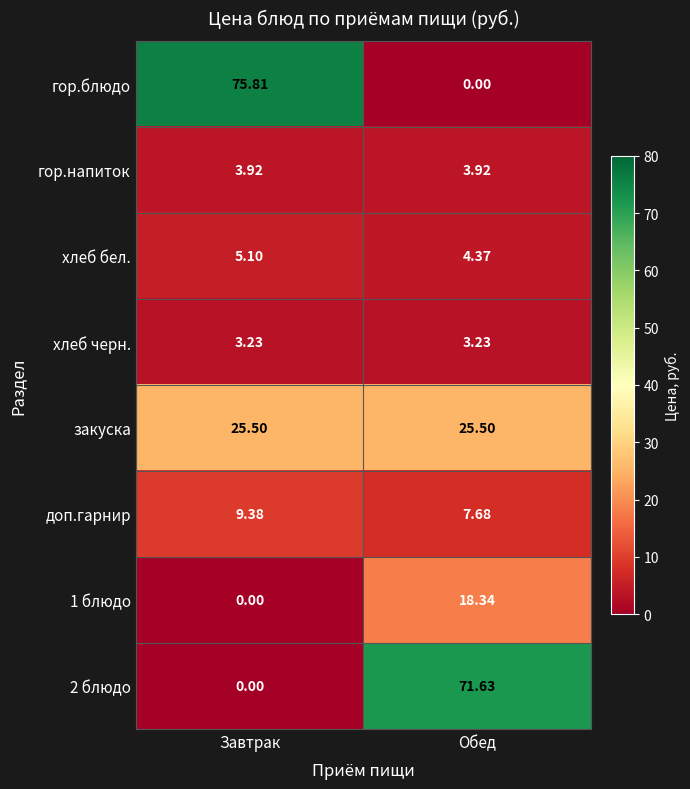

List the series in order of their peak value, lowest first.

хлеб черн., гор.напиток, хлеб бел., доп.гарнир, 1 блюдо, закуска, 2 блюдо, гор.блюдо